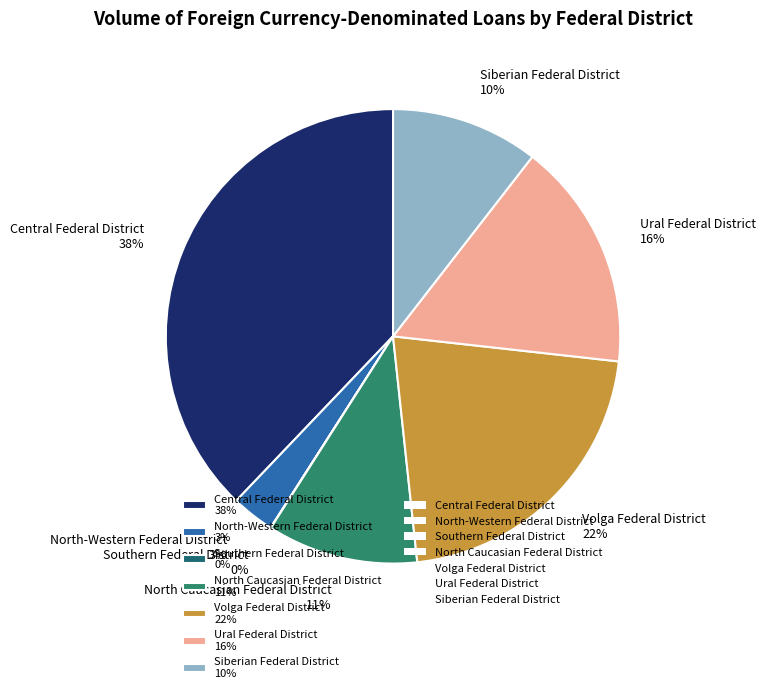

Between Ural Federal District 16% and Siberian Federal District 10%, which is larger?

Ural Federal District 16%